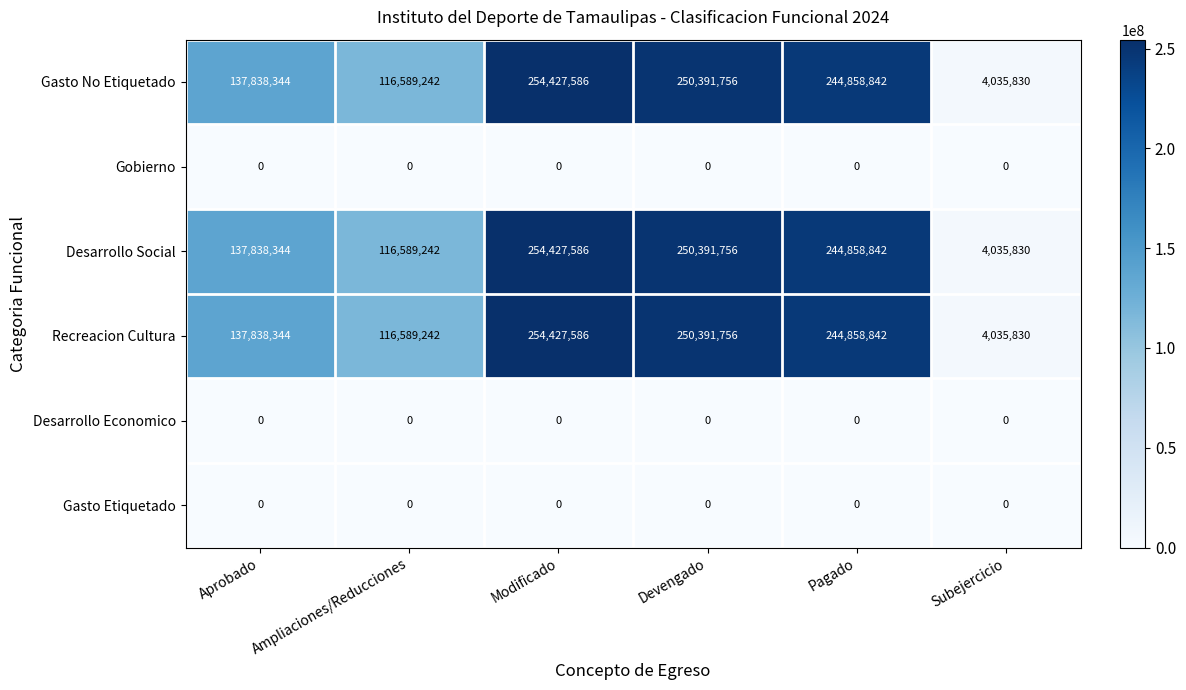

How many series are shown in this chart?

6